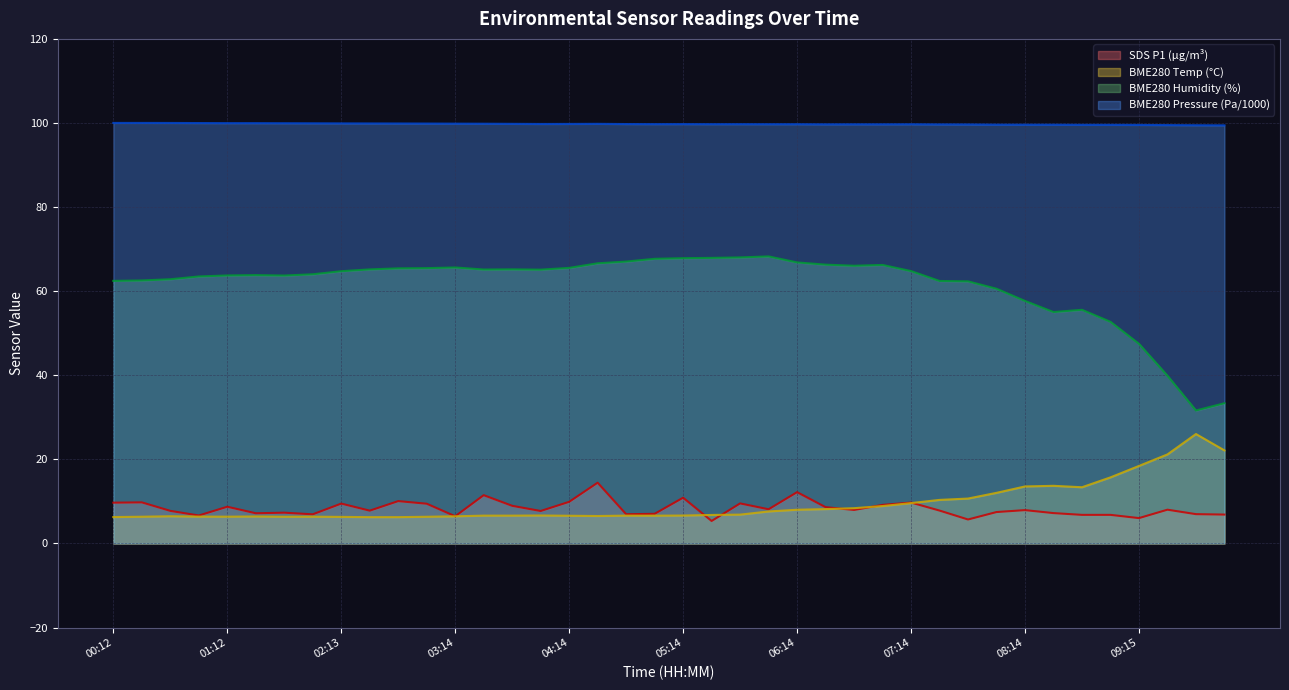

Which series changed the most between 03:14 and 08:14?

BME280_humidity